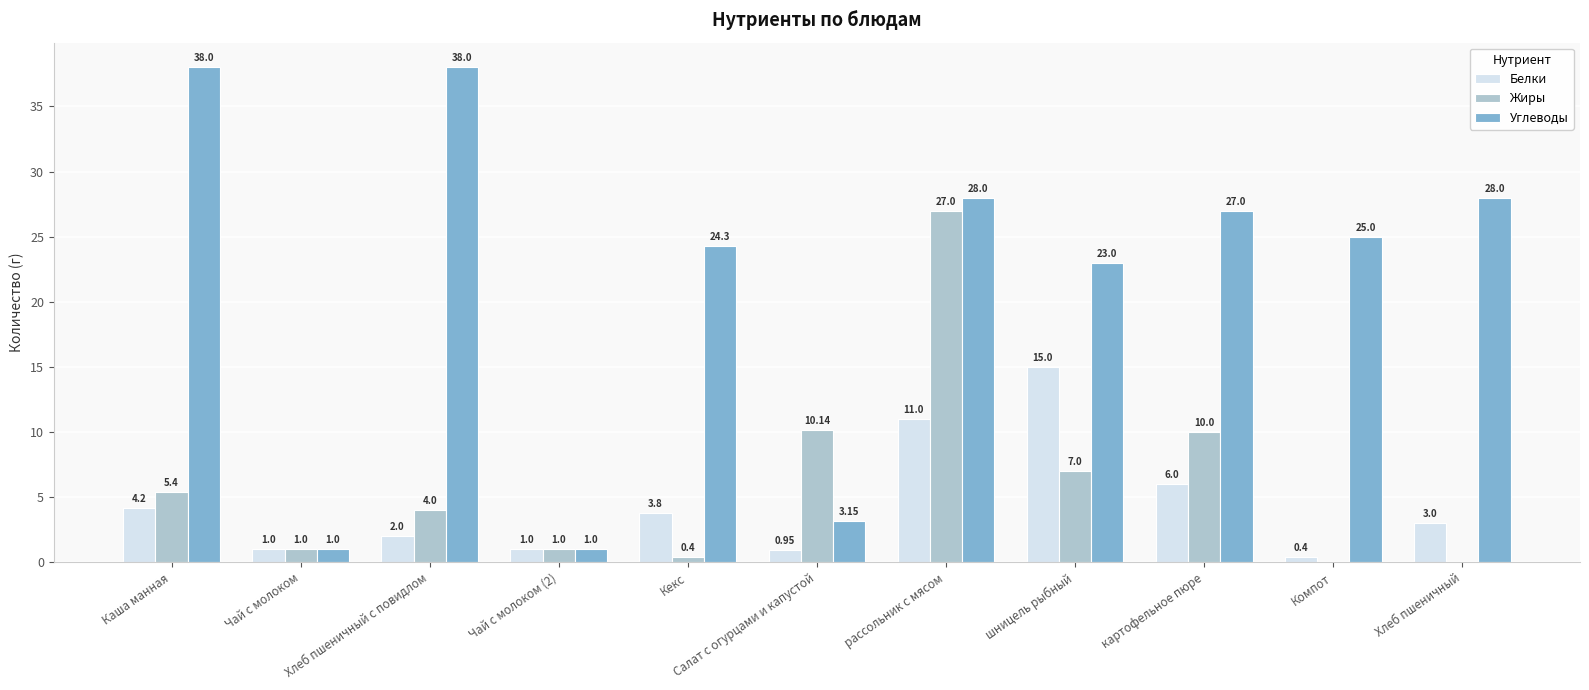

Count the number of categories in the chart.

11